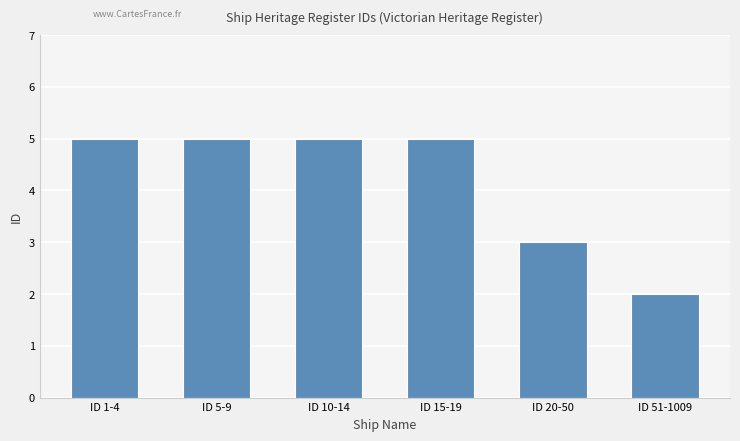

The chart shows a value of 1 at ID 15-19. True or false?

False